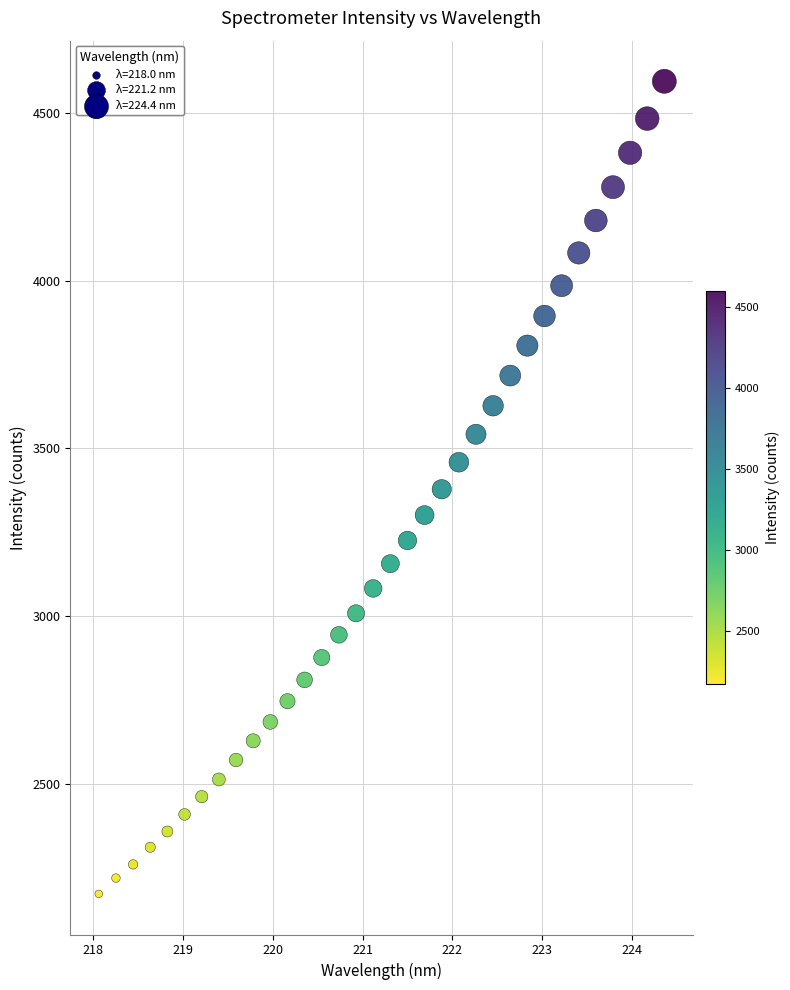

What is the range of Y values (max minus min)?

2425.1